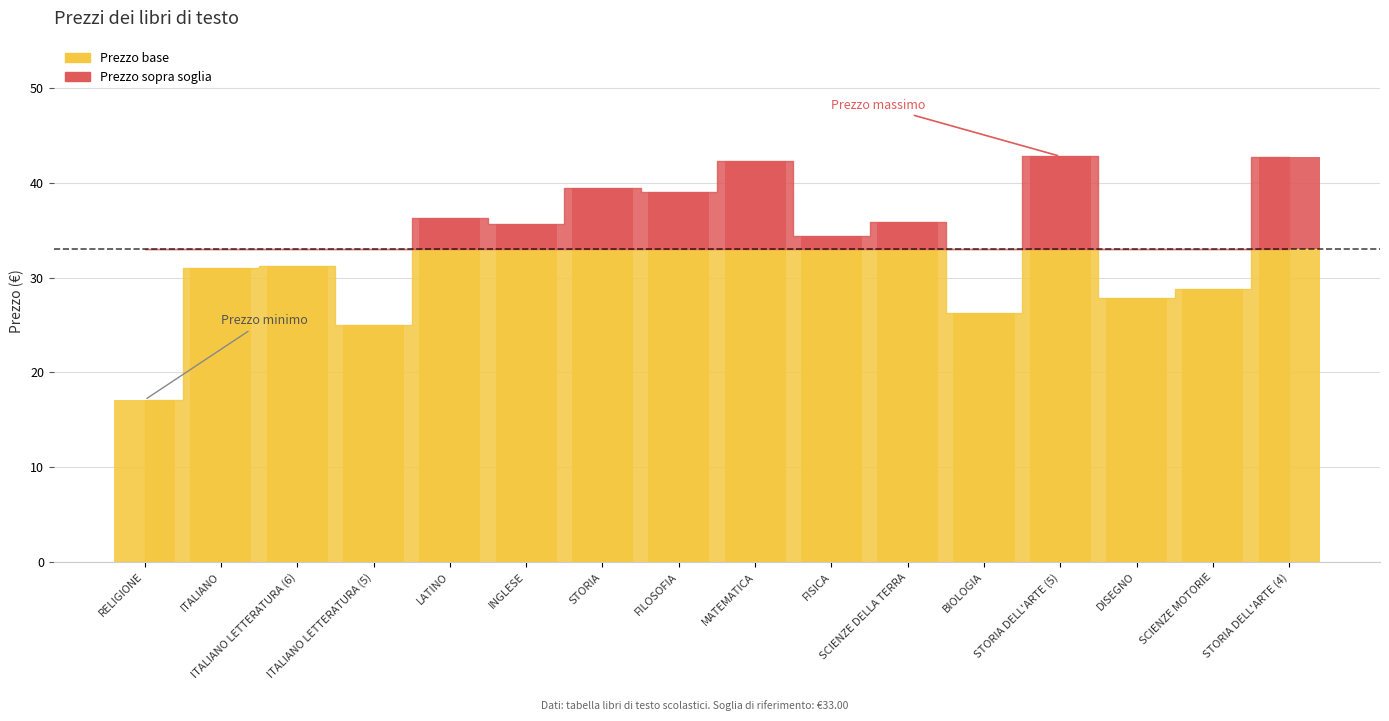

What is the label of the 8th bar from the right?

MATEMATICA